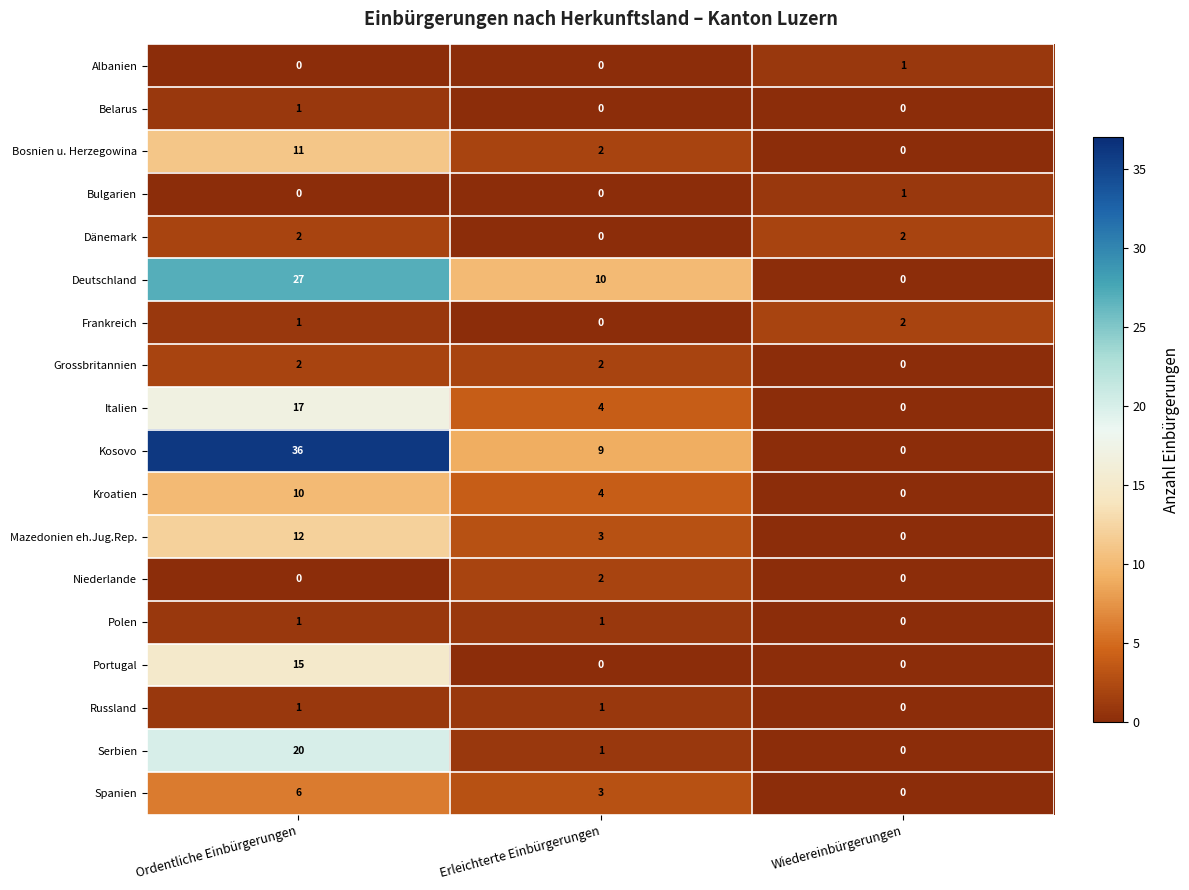

The value of Niederlande at Ordentliche Einbürgerungen is 0. True or false?

True